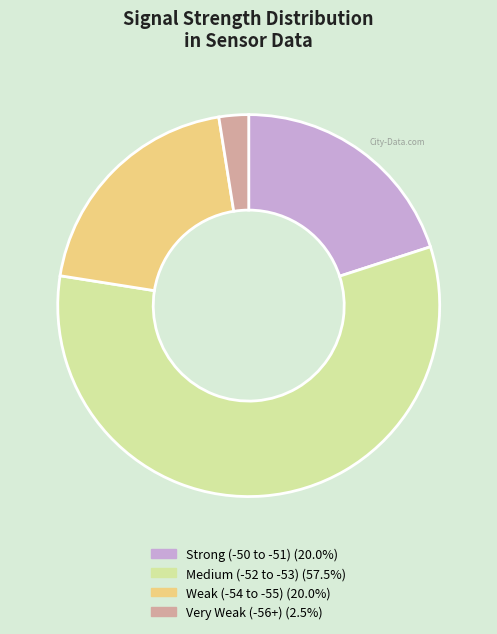

Approximately how many times larger is the value at Medium (-52 to -53) (57.5%) compared to Very Weak (-56+) (2.5%)?

22.9